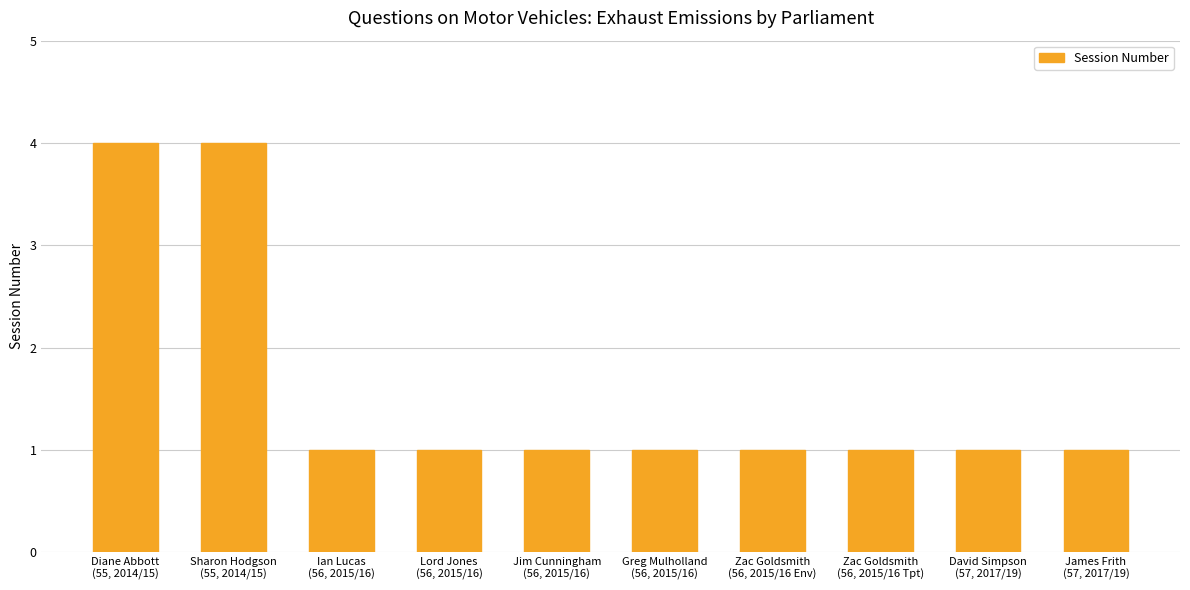

What is the label of the 2nd bar from the right?

David Simpson
(57, 2017/19)